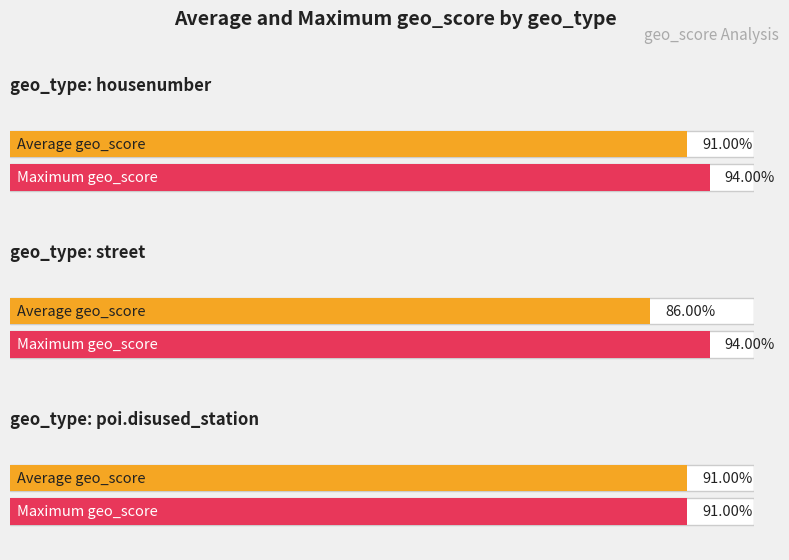

How many bars are there in each group?

2